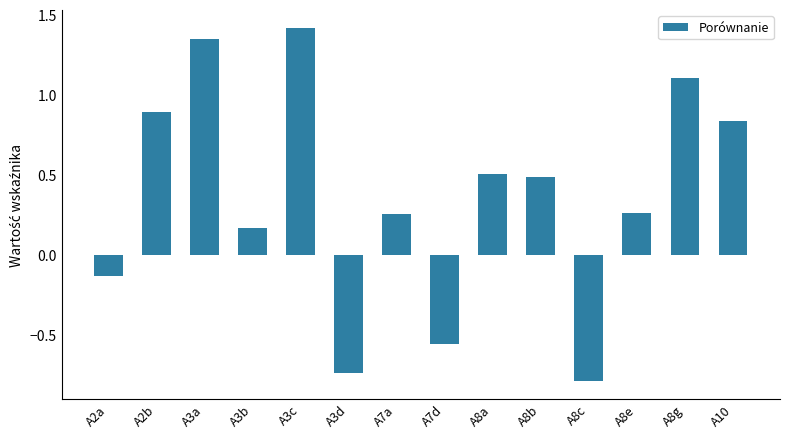

What is the smallest value displayed?

-0.8